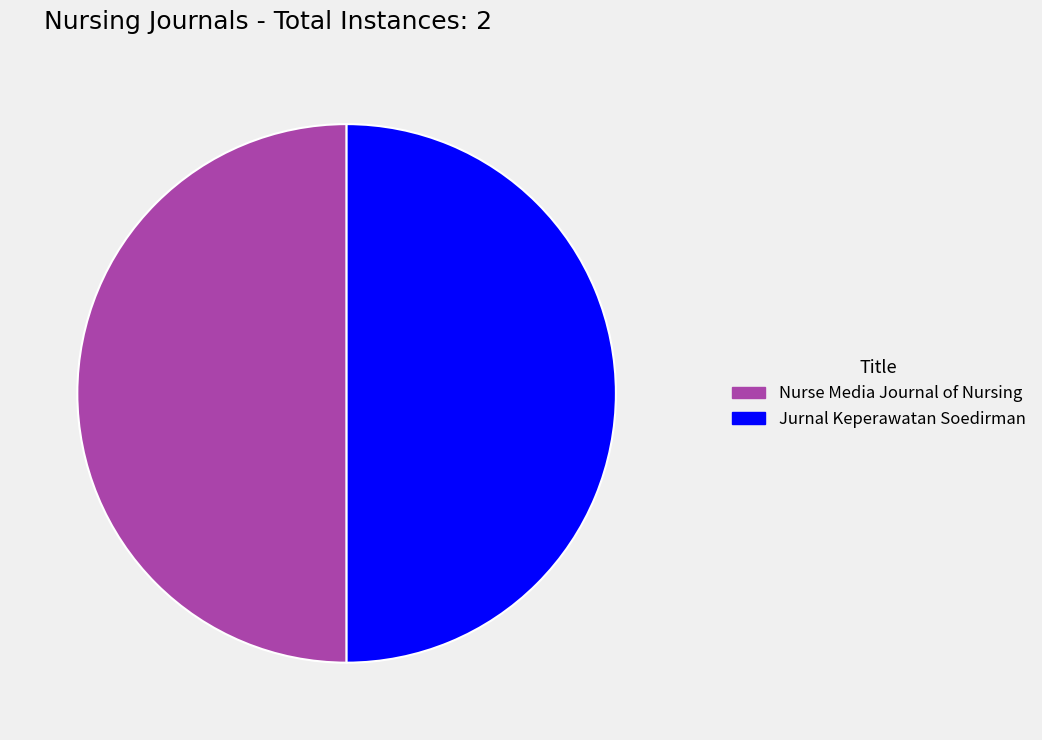

Do Jurnal Keperawatan Soedirman and Nurse Media Journal of Nursing together represent more than half of the pie?

Yes